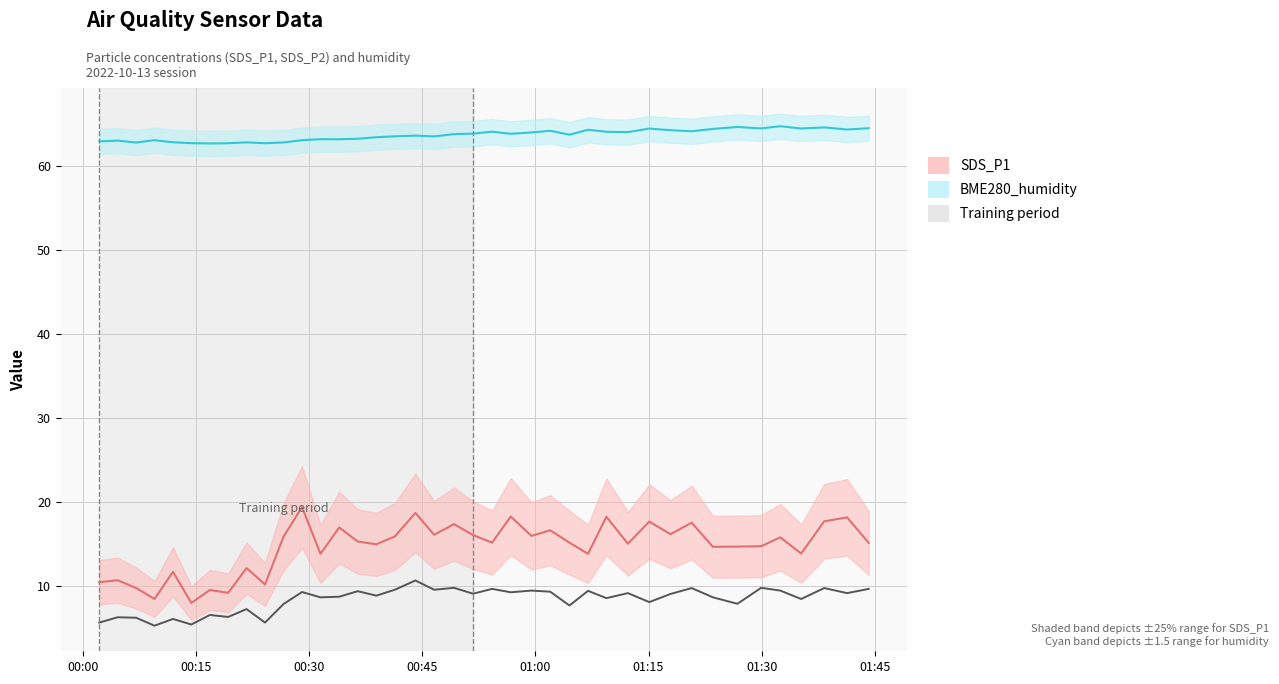

Does the chart display data point markers on the line(s)?

No